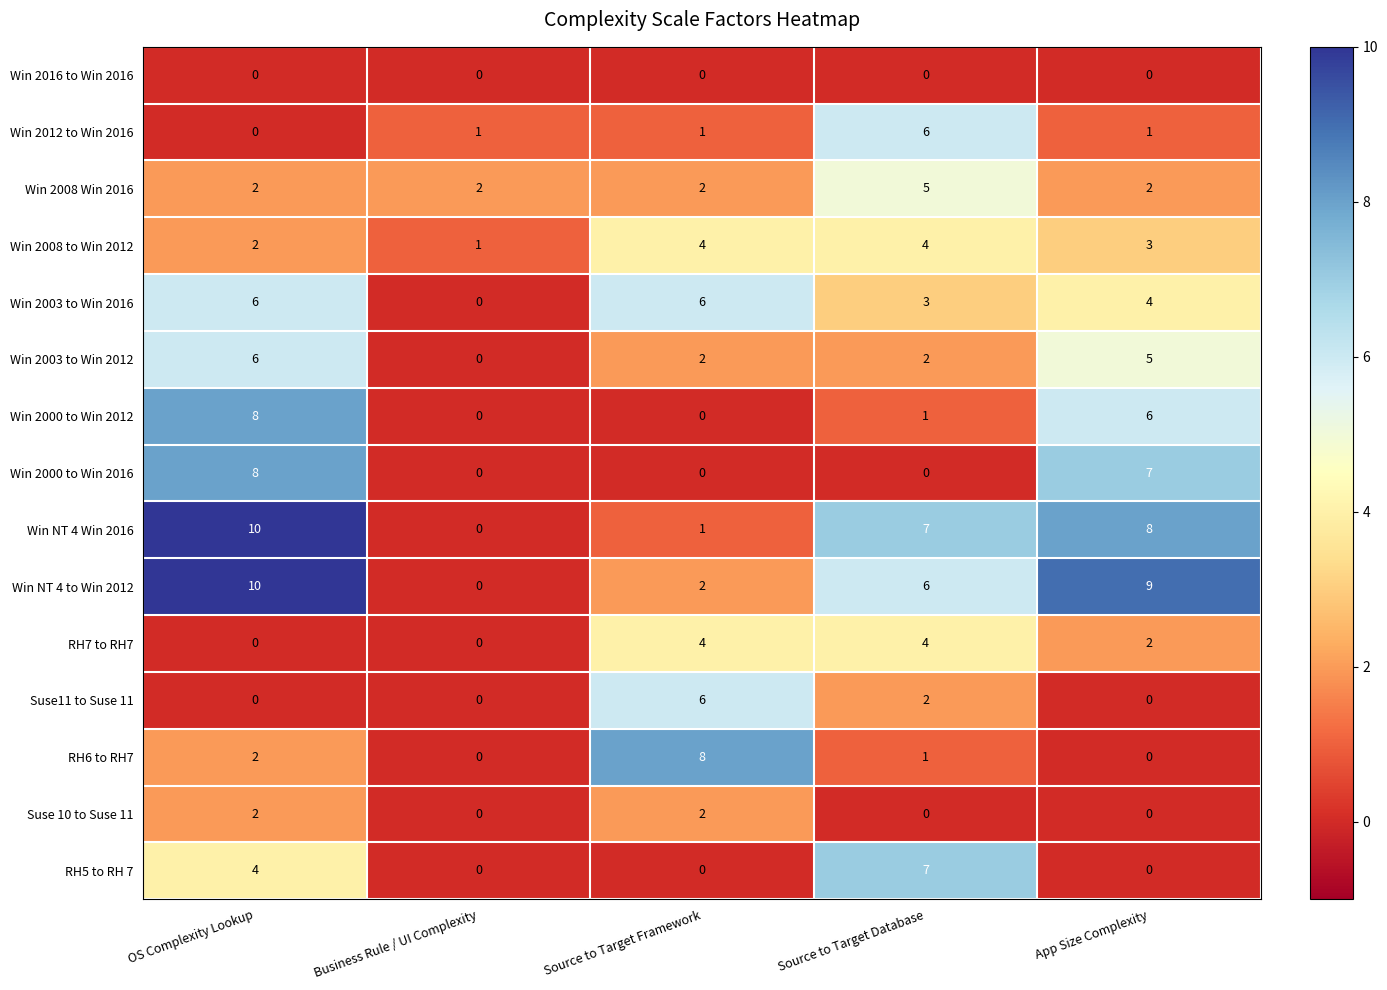

What is the difference between the maximum and minimum values in the Win 2008 Win 2016 series?

3